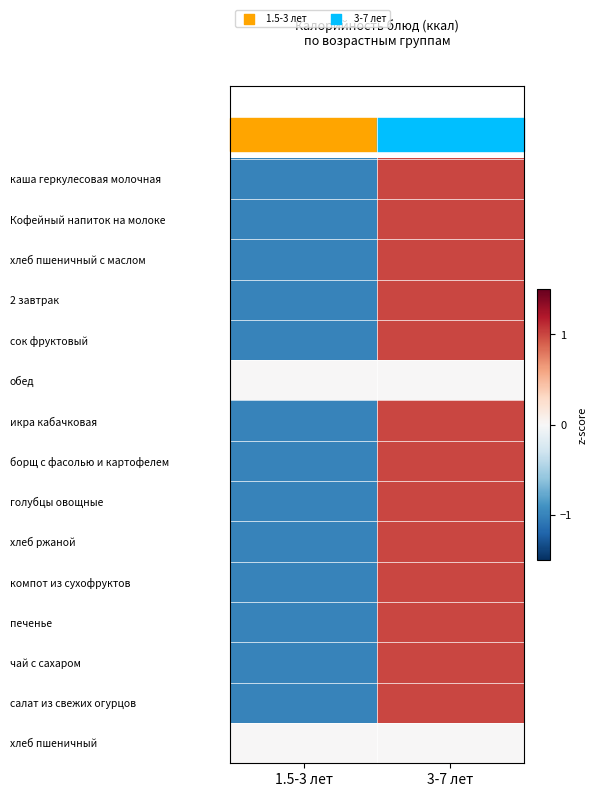

What is the greatest value displayed?

1.0